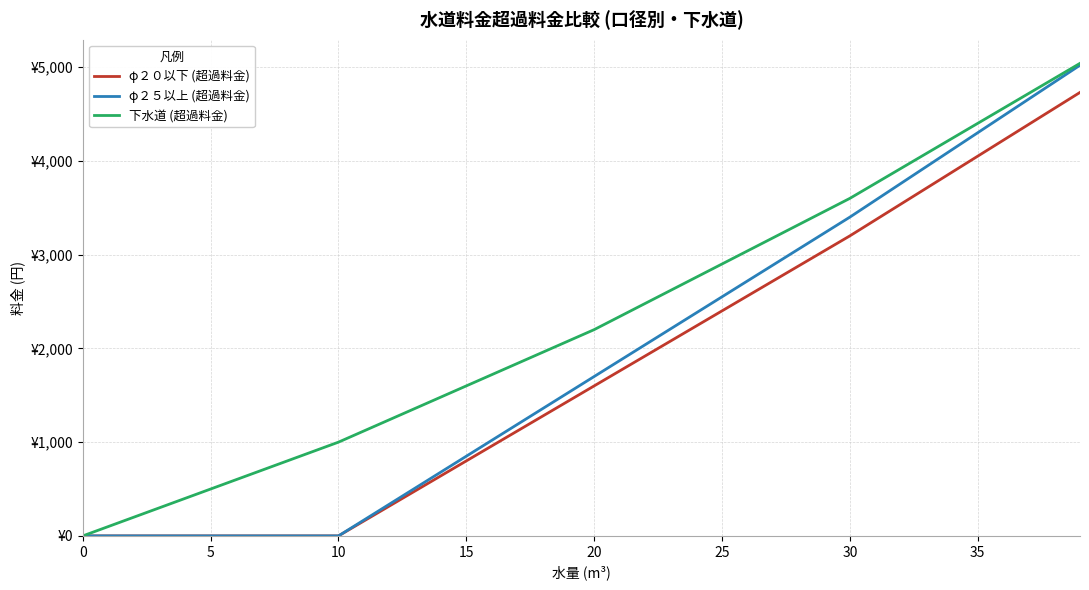

What is the value of the φ２０以下 (超過料金) point at the 34th from the left?

3710